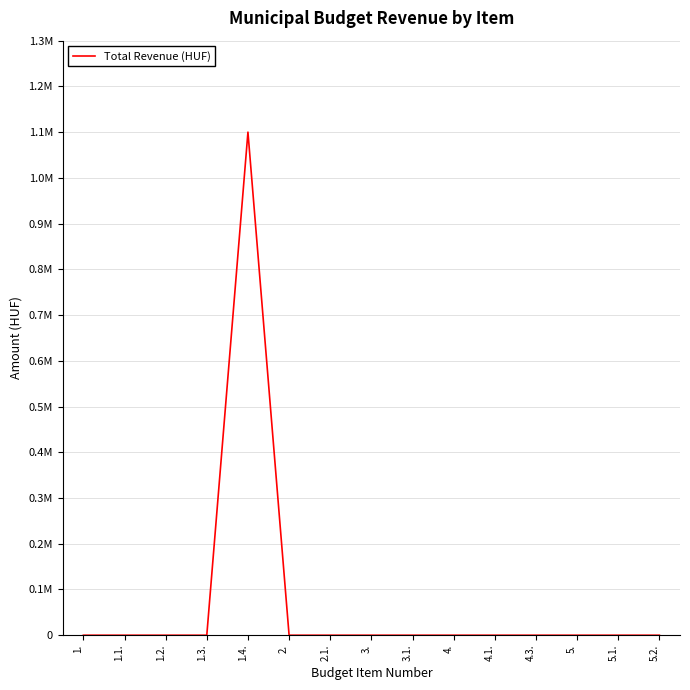

How many points are higher than both their immediate neighbors (excluding endpoints)?

1